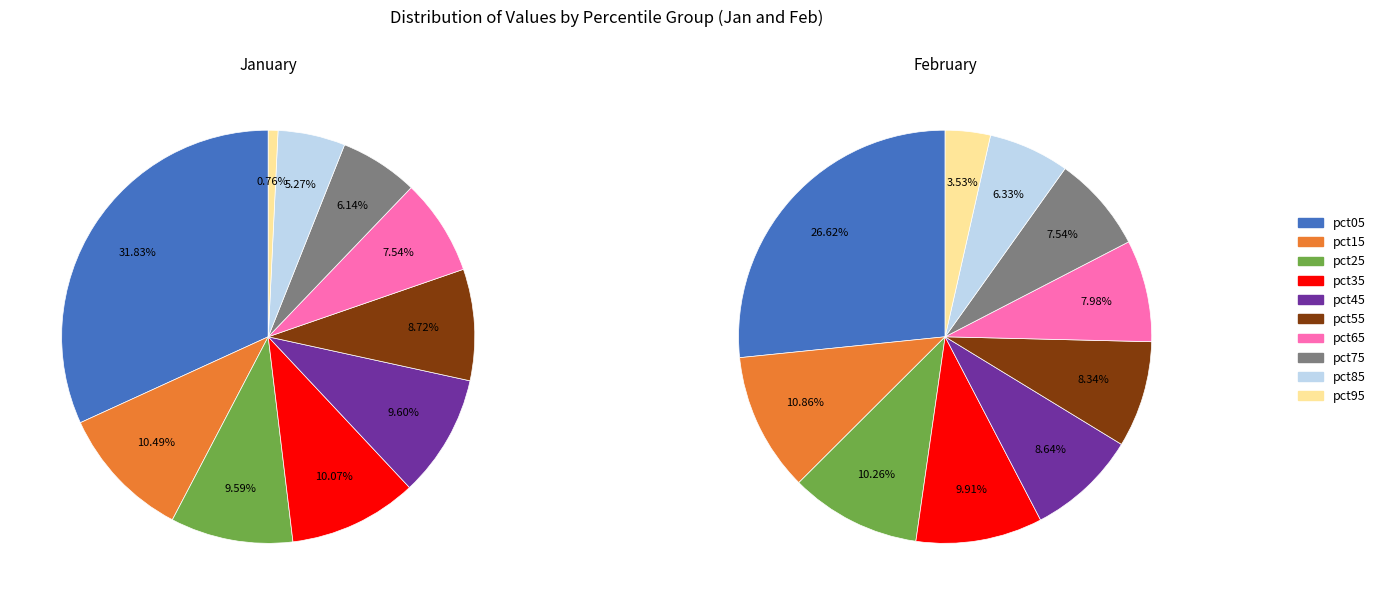

What portion of the pie excludes pct15?

89.5%